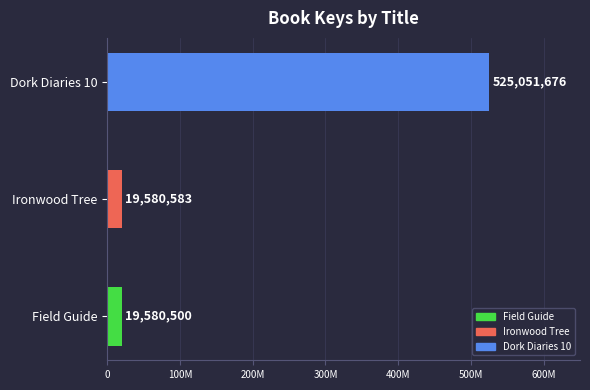

Are the bars horizontal?

Yes